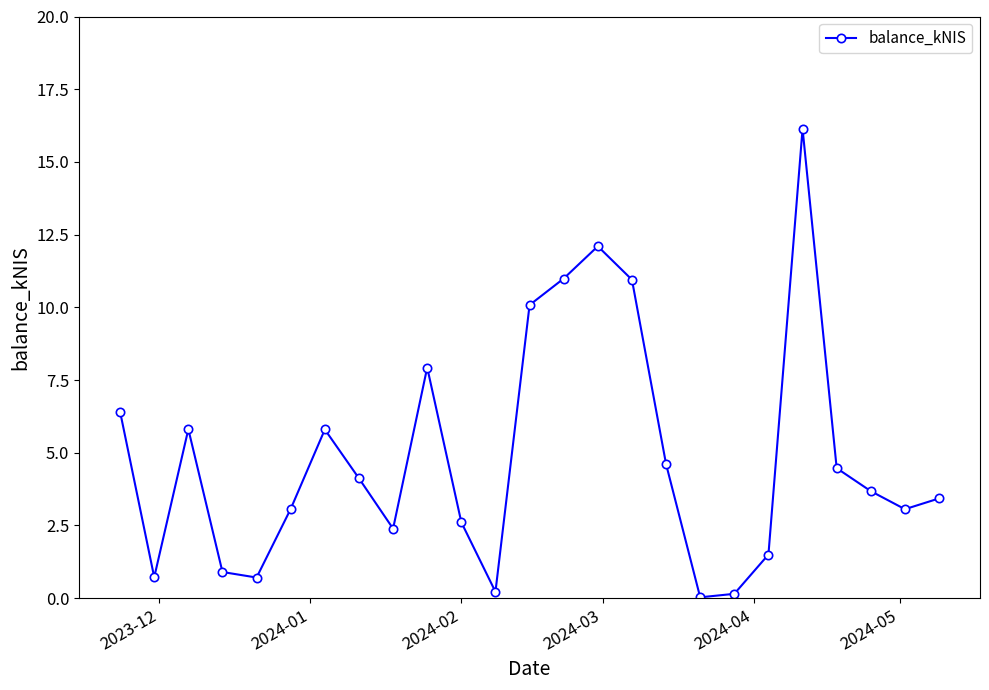

How many data points does each series have?

25